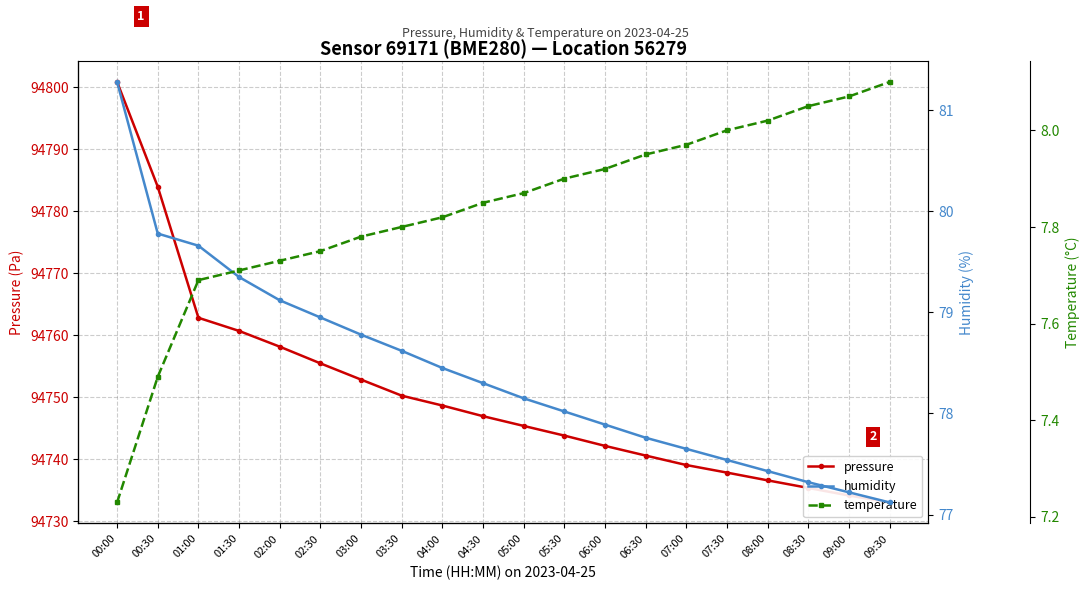

Which has a higher value, 03:30 or 02:30?

02:30